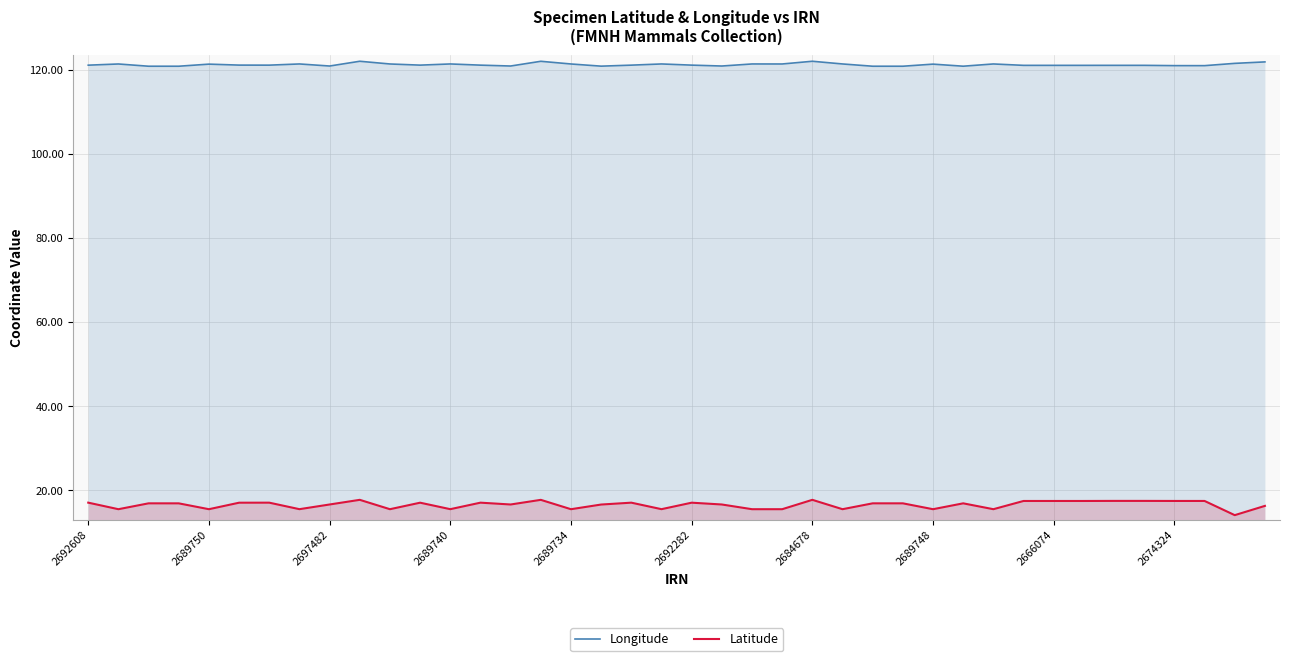

List the series in order of their peak value, highest first.

Longitude, Latitude